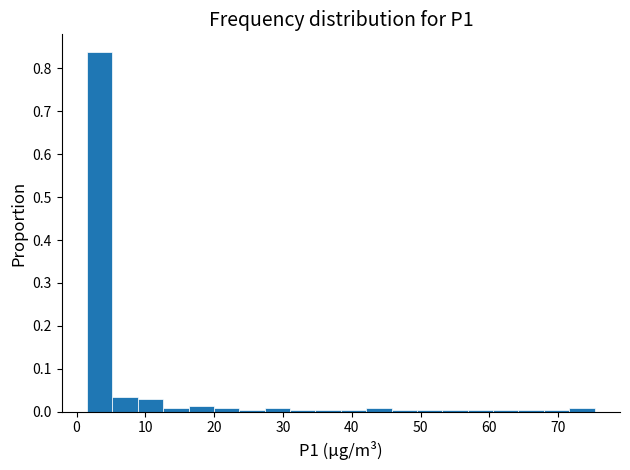

Read against the x-axis, roughly where is the centre of the tallest bar?

3